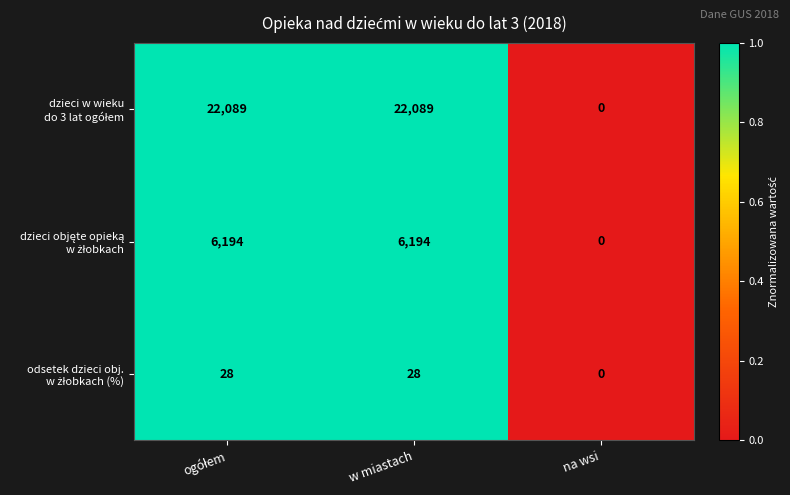

At which category does the chart reach its minimum across all series?

na wsi